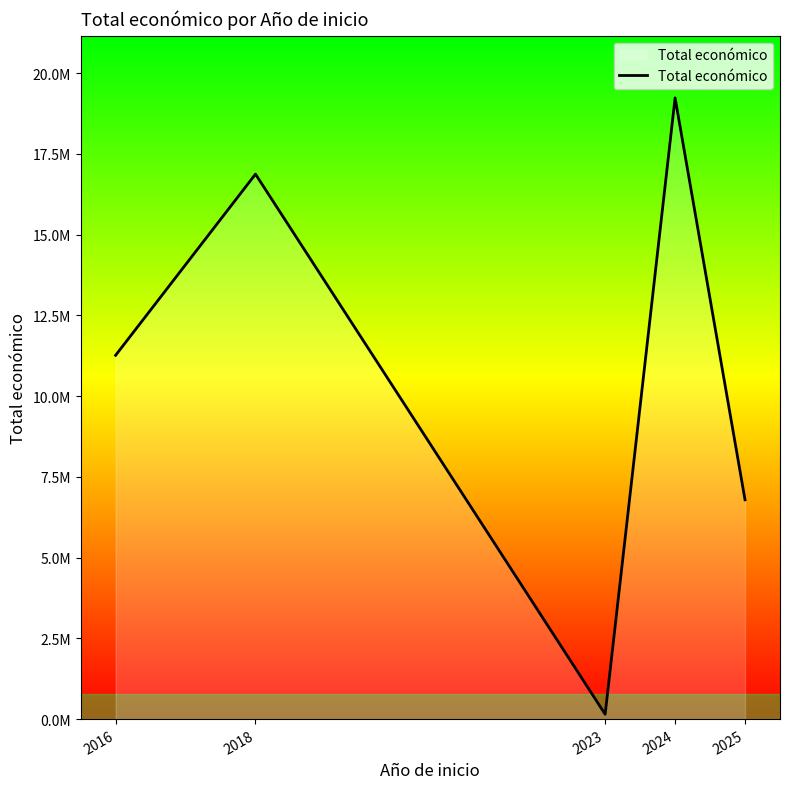

What is the approximate value at 2024, to the nearest 50?

19236500